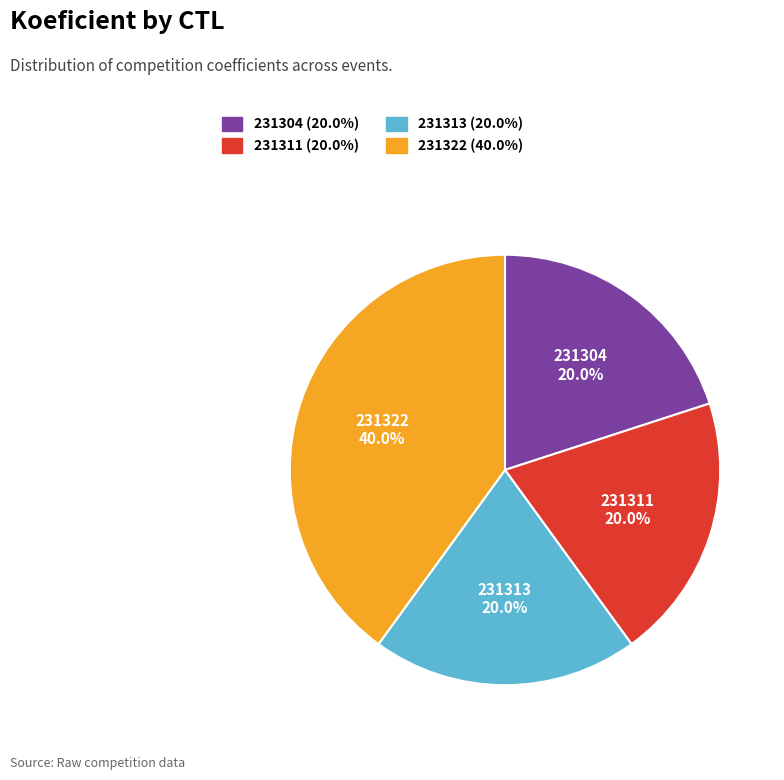

To the nearest percent, what is the difference between the largest and smallest slice percentages?

20%